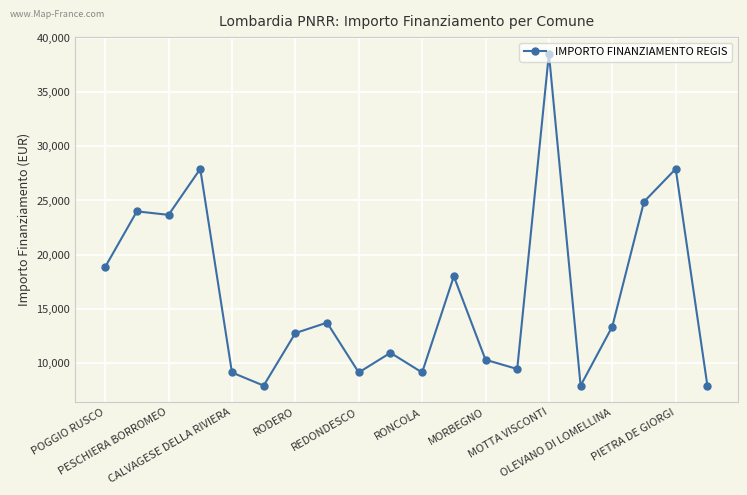

What is the minimum value shown in the chart?

7891